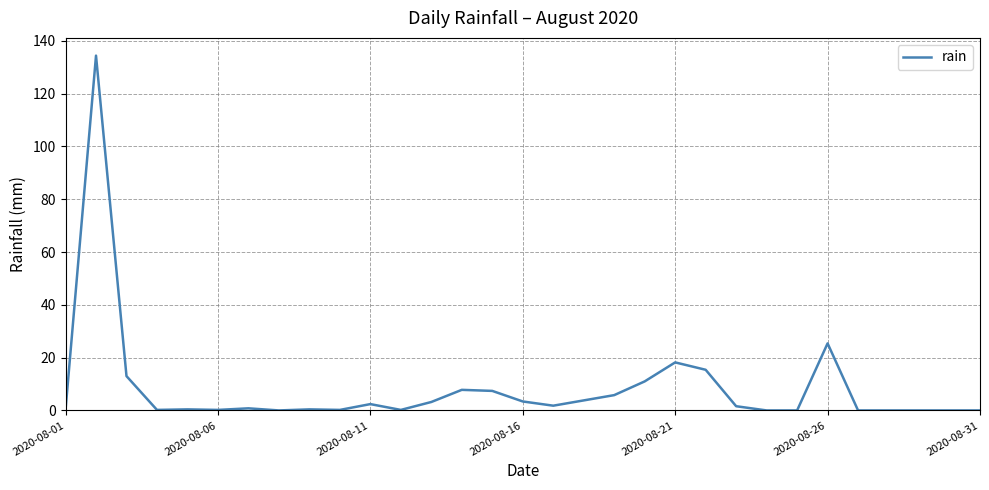

What is the difference between the maximum and minimum values?

134.4